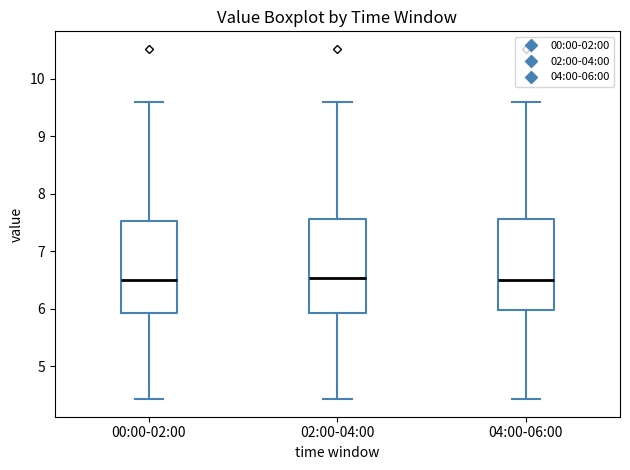

Reading left to right, read every box against the y-axis: the position of its median line, the range the box covers, and the ends of its whiskers. The values are not printed on the chart, so give them approximately, as read against the axis.

00:00-02:00: median 6.5, box 5.9 to 7.5, whiskers 4.4 to 9.6
02:00-04:00: median 6.5, box 5.9 to 7.6, whiskers 4.4 to 9.6
04:00-06:00: median 6.5, box 6.0 to 7.6, whiskers 4.4 to 9.6